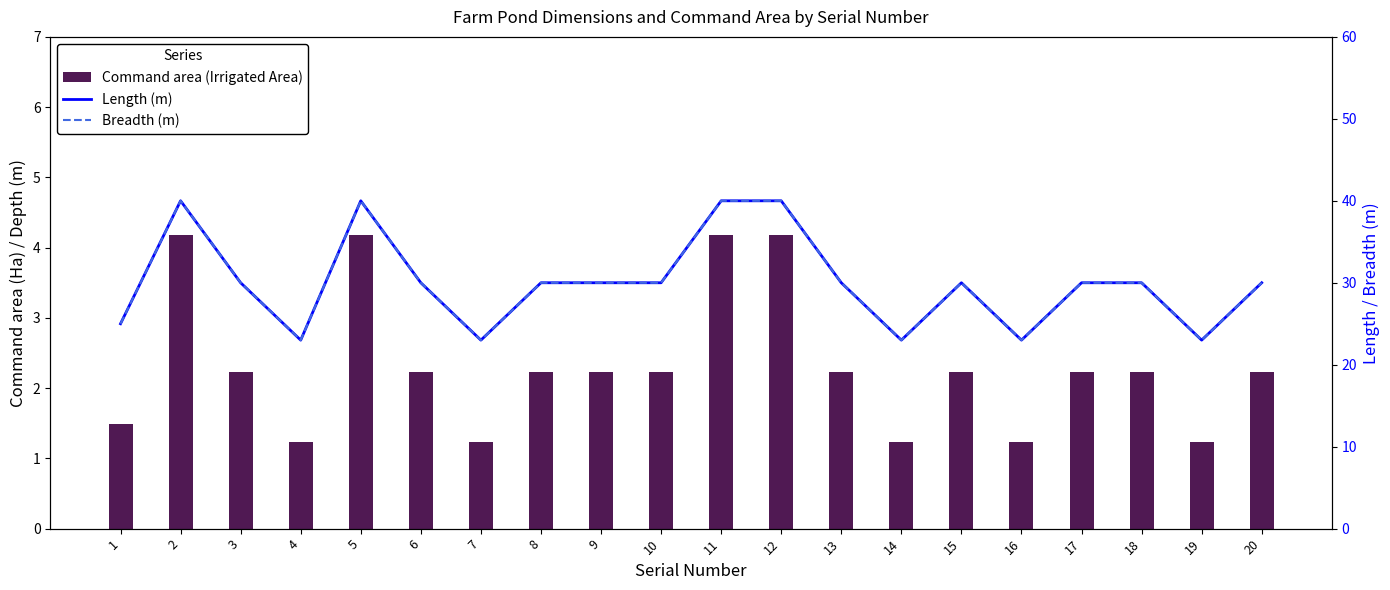

Reading left to right, transcribe all the data shown in this chart.

Command area (Irrigated Area): 1=1.5	2=4.2	3=2.2	4=1.2	5=4.2	6=2.2	7=1.2	8=2.2	9=2.2	10=2.2	11=4.2	12=4.2	13=2.2	14=1.2	15=2.2	16=1.2	17=2.2	18=2.2	19=1.2	20=2.2
Length (m): 1=25.0	2=40.0	3=30.0	4=23.0	5=40.0	6=30.0	7=23.0	8=30.0	9=30.0	10=30.0	11=40.0	12=40.0	13=30.0	14=23.0	15=30.0	16=23.0	17=30.0	18=30.0	19=23.0	20=30.0
Breadth (m): 1=25.0	2=40.0	3=30.0	4=23.0	5=40.0	6=30.0	7=23.0	8=30.0	9=30.0	10=30.0	11=40.0	12=40.0	13=30.0	14=23.0	15=30.0	16=23.0	17=30.0	18=30.0	19=23.0	20=30.0